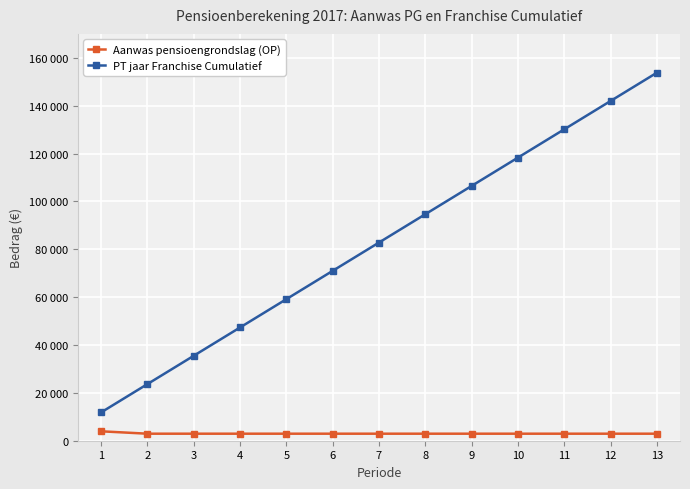

Is this an area chart (filled region under the line)?

No